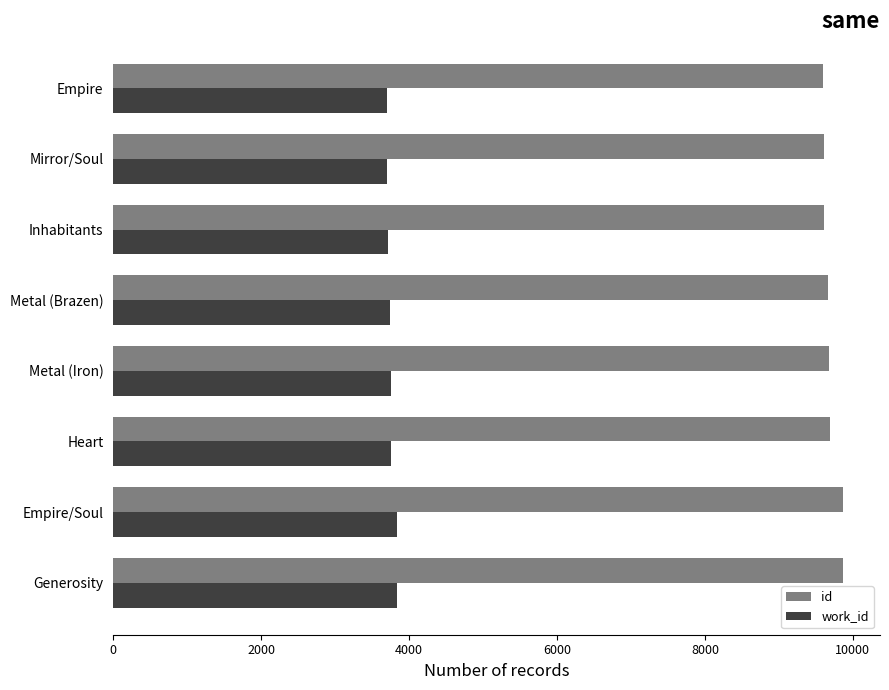

The id series shows 9873 at Generosity. True or false?

True